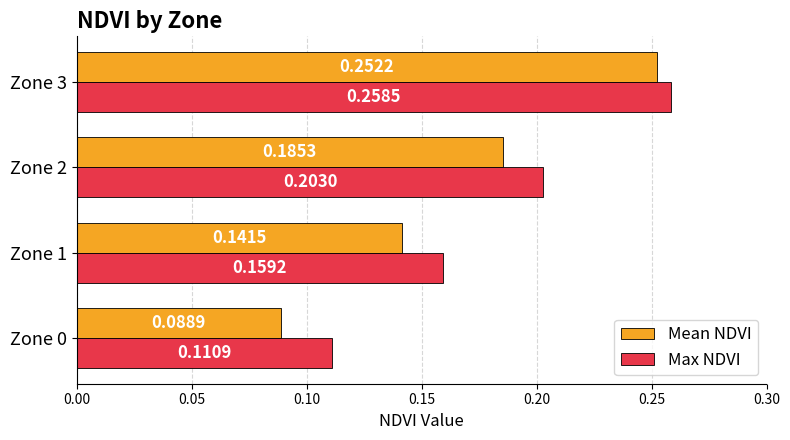

Rank the series by their maximum value, from lowest to highest.

Mean NDVI, Max NDVI